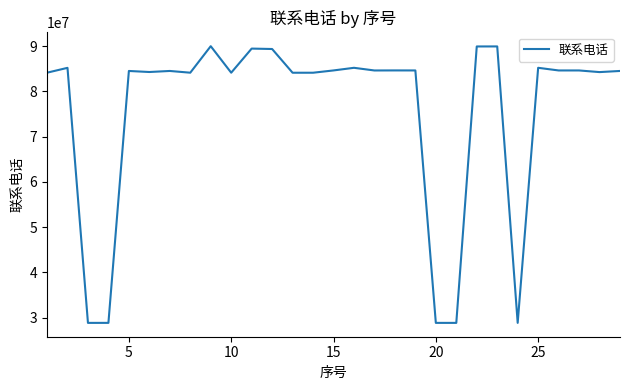

What is the minimum value shown in the chart?

28826324